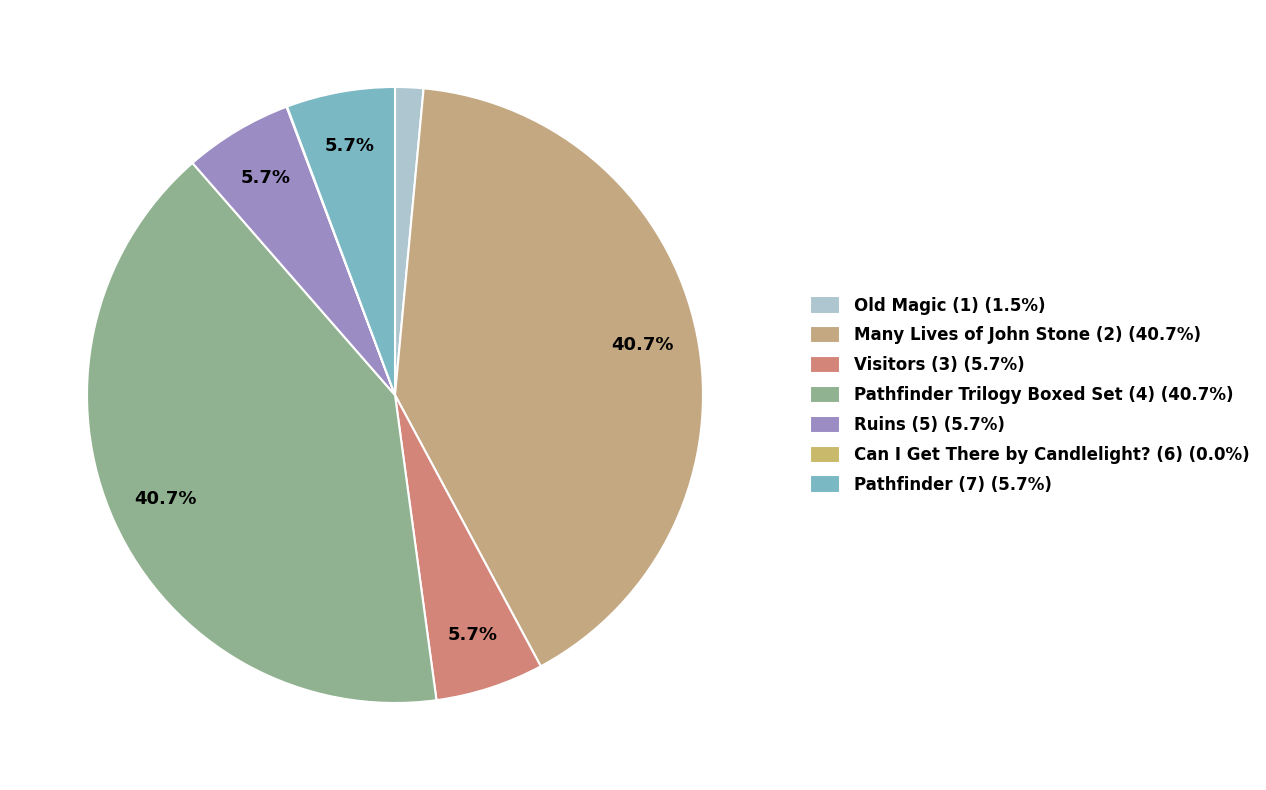

How many slices are in this pie chart?

7